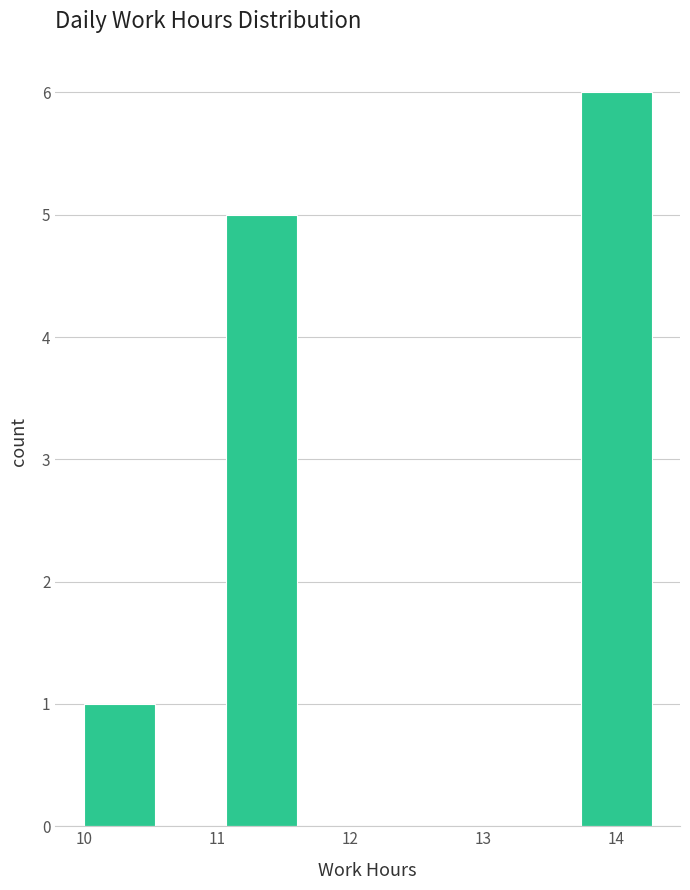

What is the height of the bar covering 10.0 to 10.5 on the x-axis? Neither the bar edges nor the heights are printed on the chart, so give them approximately, as read against the axes.

1